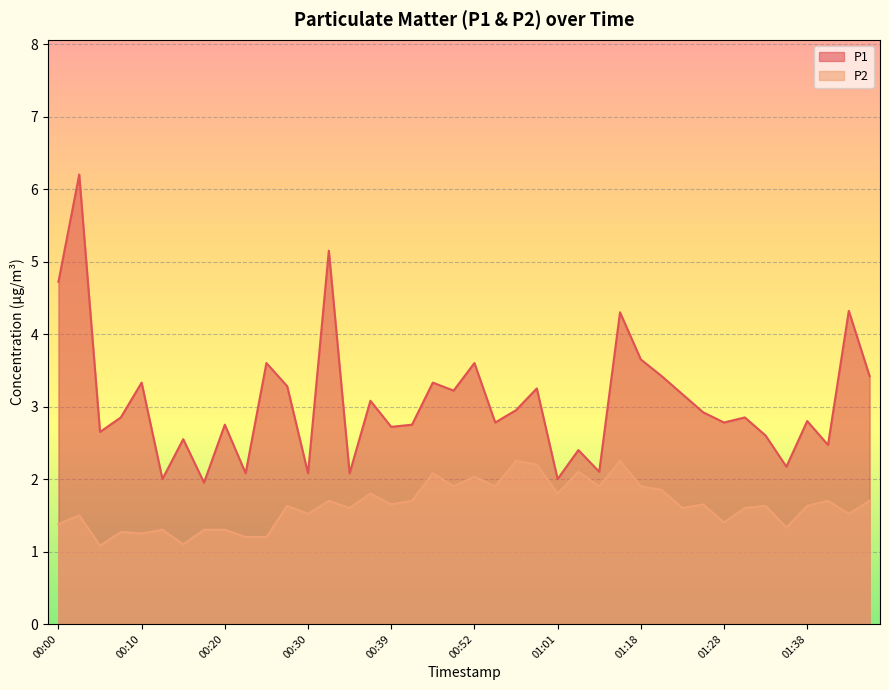

How many lines are shown in the chart?

2